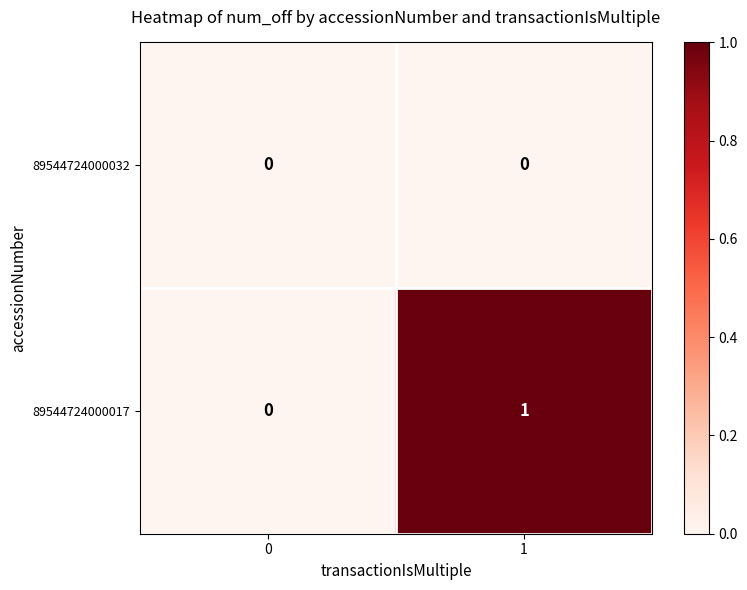

Reading right to left, transcribe all the data shown in this chart.

89544724000032: 0	0
89544724000017: 1	0